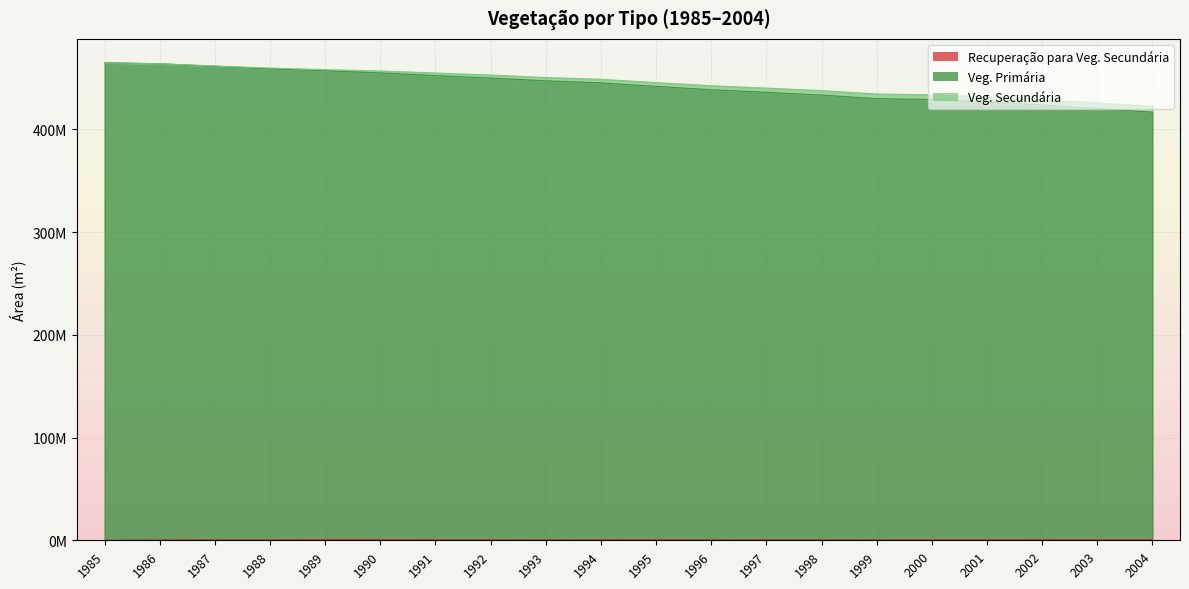

How many values in the Veg. Primária series exceed 445277851?

10